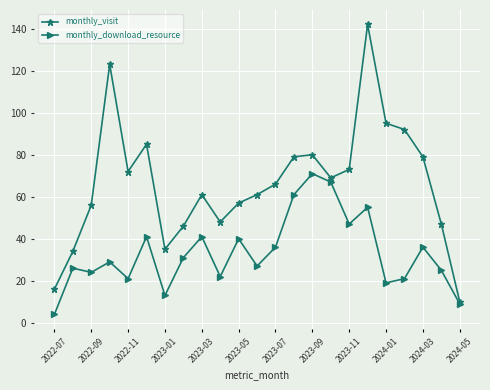

List the series in order of their overall mean, lowest first.

monthly_download_resource, monthly_visit